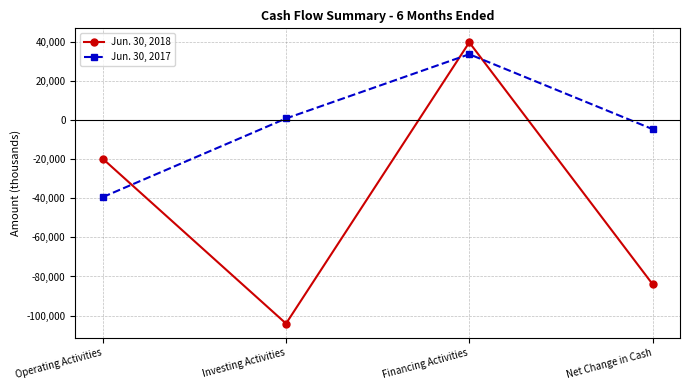

Reading right to left, what are all the values shown in this chart?

Jun. 30, 2018: -83886	39924	-104109	-19701
Jun. 30, 2017: -4501	33862	957	-39320